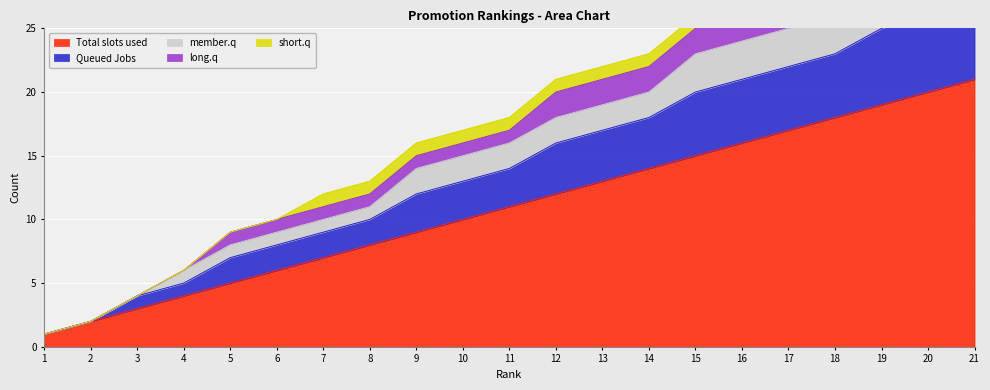

True or false: Total slots used has a value of 29 at 21.

False